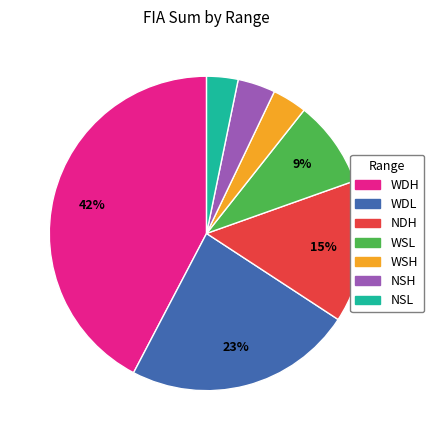

Is there a majority slice in this chart?

No